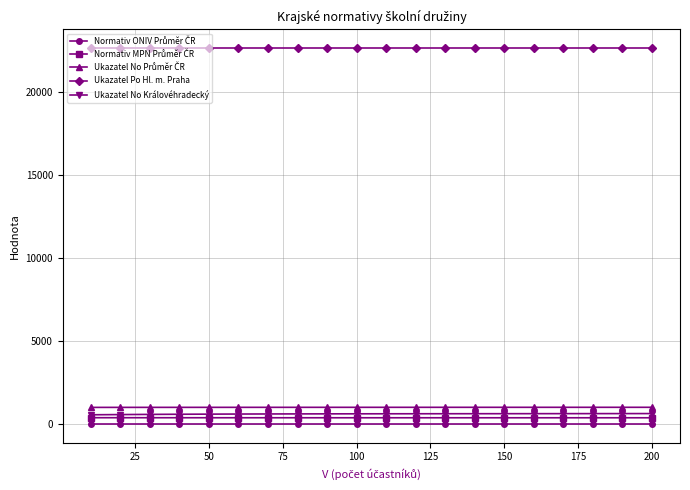

Is this an area chart (filled region under the line)?

No